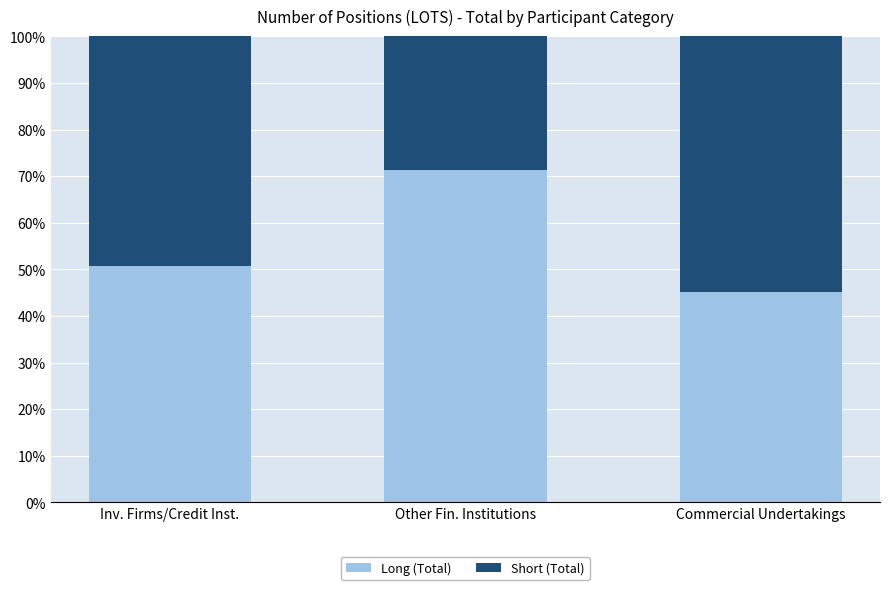

Reading right to left, transcribe the values for Long (Total).

Commercial Undertakings=45.2	Other Fin. Institutions=71.2	Inv. Firms/Credit Inst.=50.7